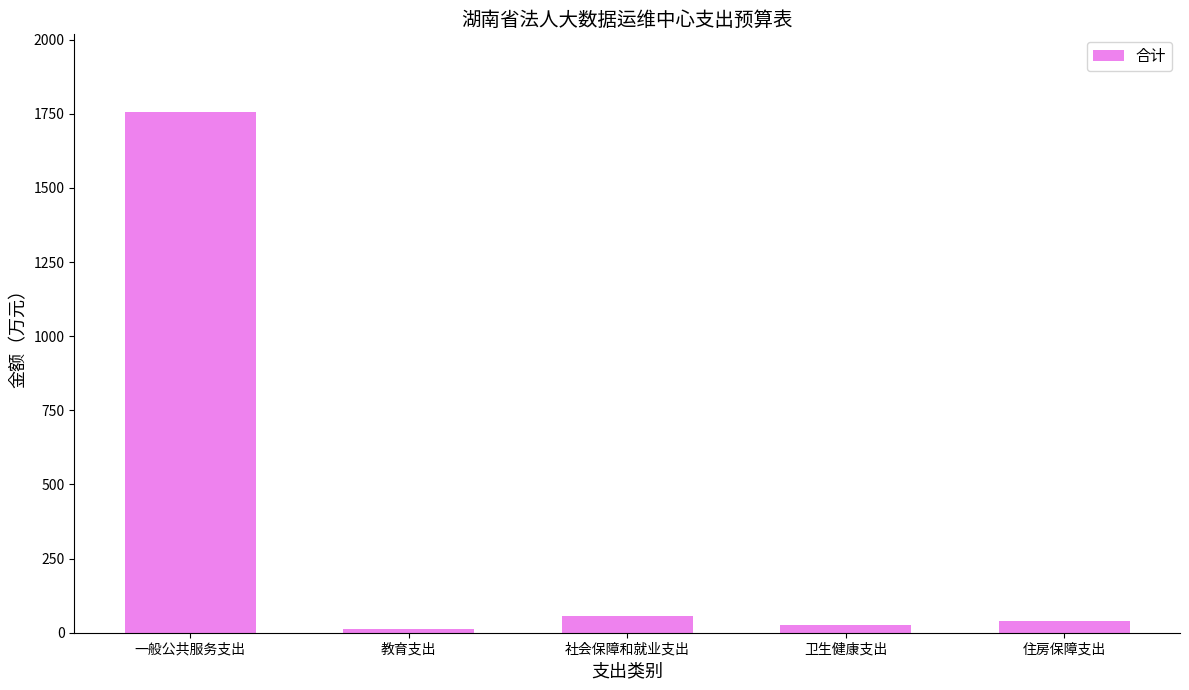

What is the sum of all values?

1889.7